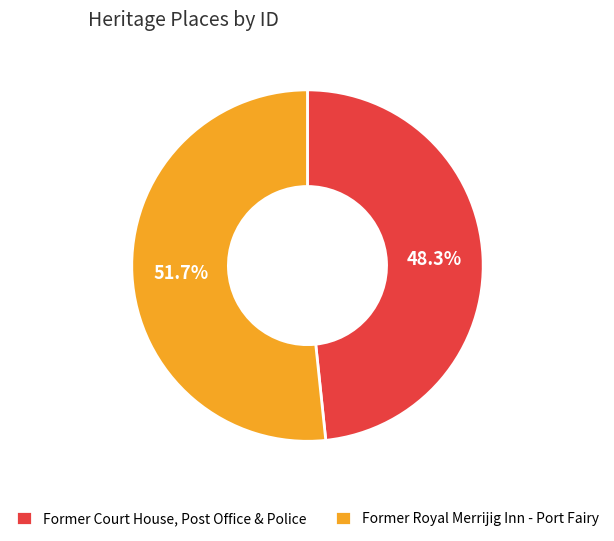

What is the ratio of the value at Former Court House, Post Office & Police to the value at Former Royal Merrijig Inn - Port Fairy?

0.9